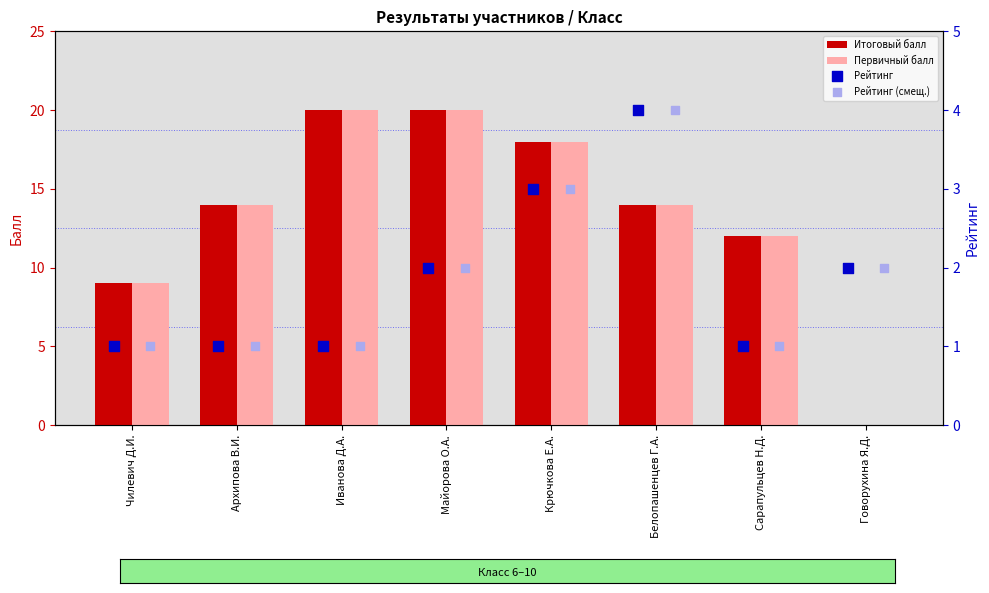

The value of Первичный балл at Иванова Д.А. is 6. True or false?

False